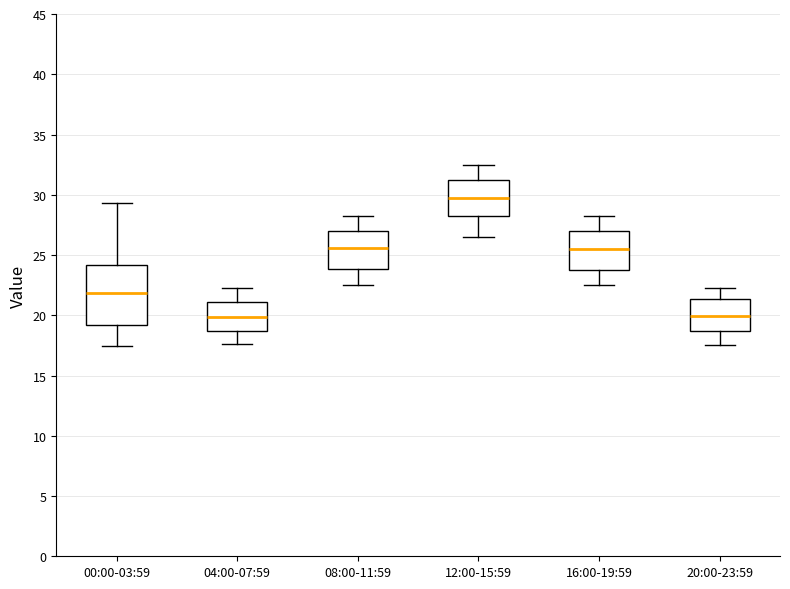

Which box is the tallest, from its lower edge to its upper edge?

00:00-03:59